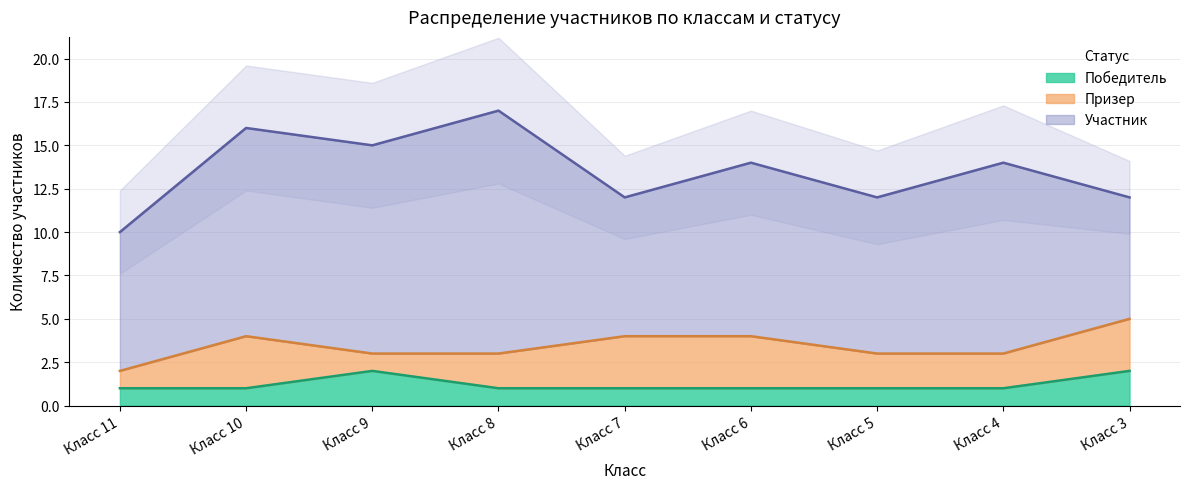

True or false: Победитель and Участник intersect in this chart.

False